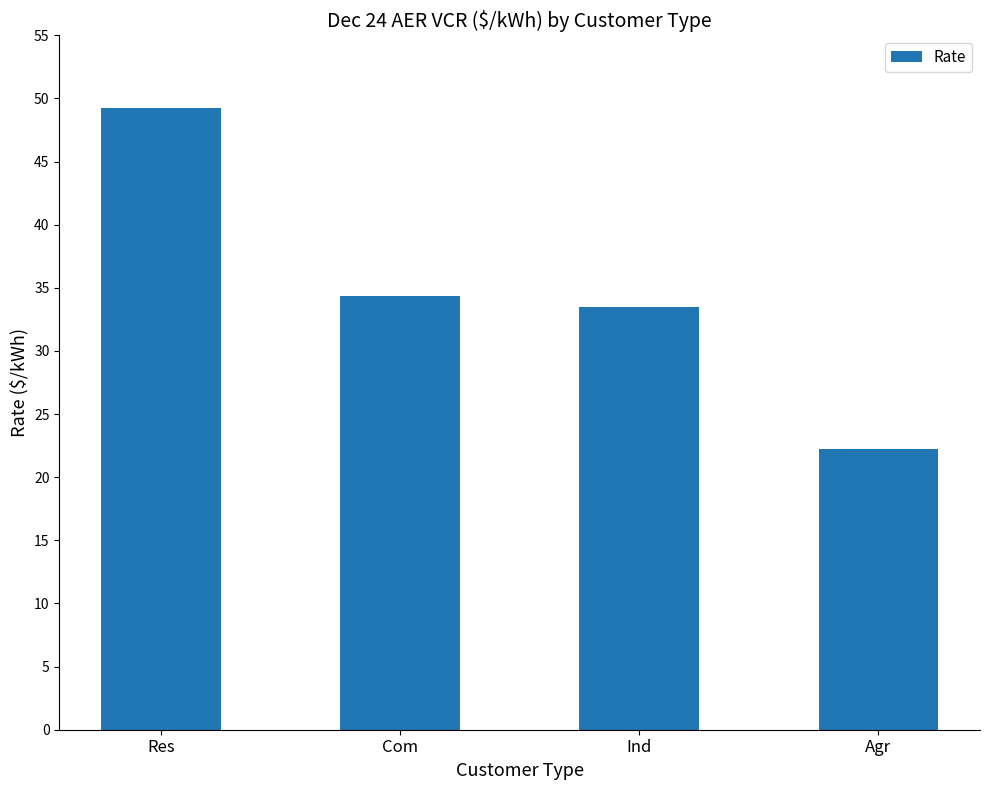

List the labels in order of value, smallest first.

Agr, Ind, Com, Res